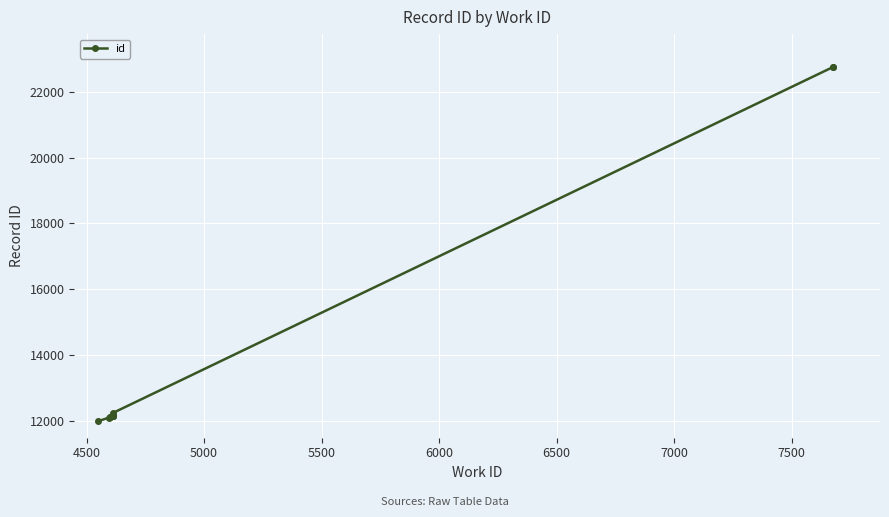

True or false: the data shows 7727 at 5000.

False